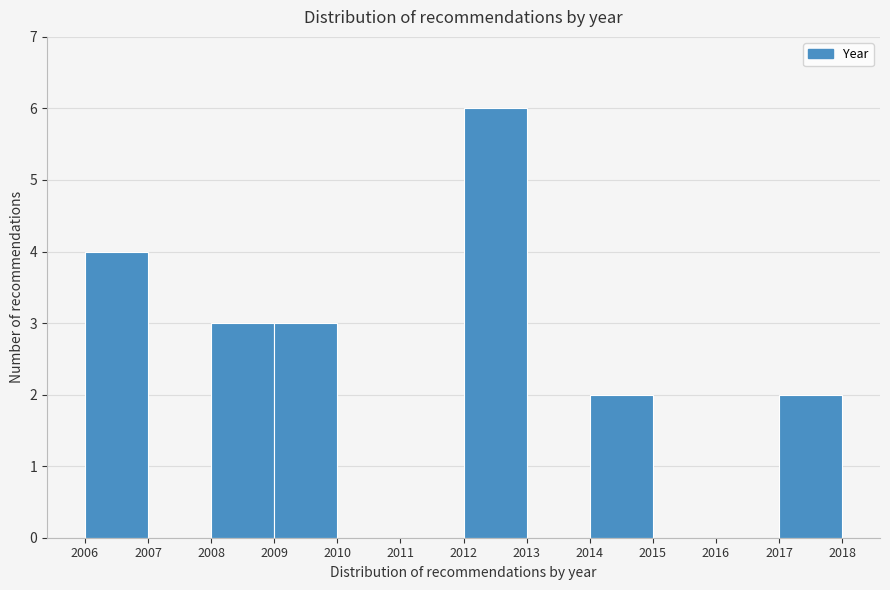

How tall is the bar that spans 2009 to 2010 on the x-axis? The values are not printed on the chart, so give them approximately, as read against the axis.

3